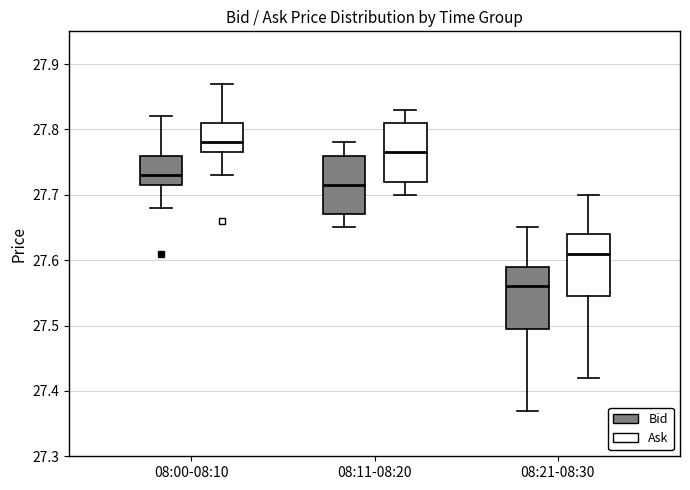

Where is the lower edge of the box for 08:00-08:10 (Ask) on the y-axis? The values are not printed on the chart, so give them approximately, as read against the axis.

27.77